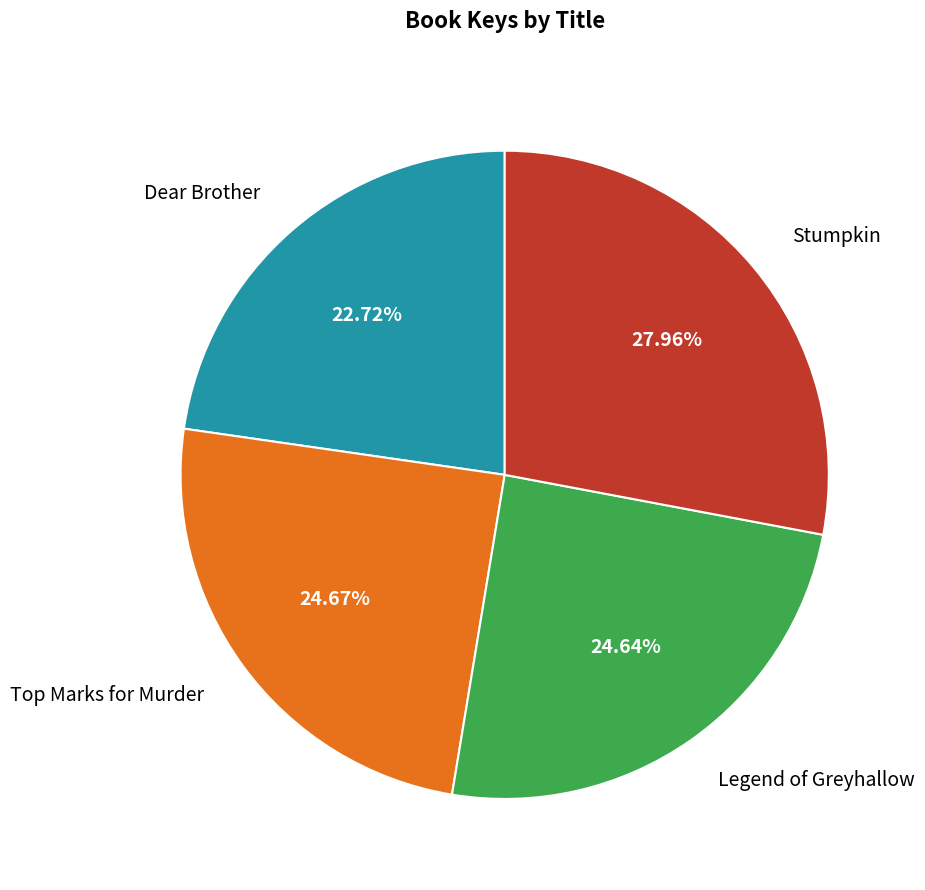

To the nearest percent, what portion does Stumpkin represent?

28%